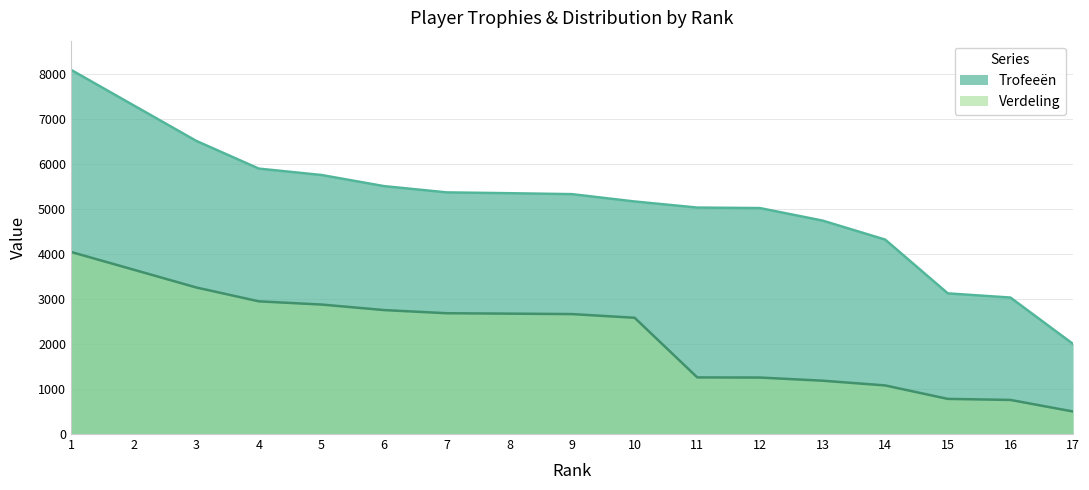

The Verdeling series shows 497 at 13. True or false?

False